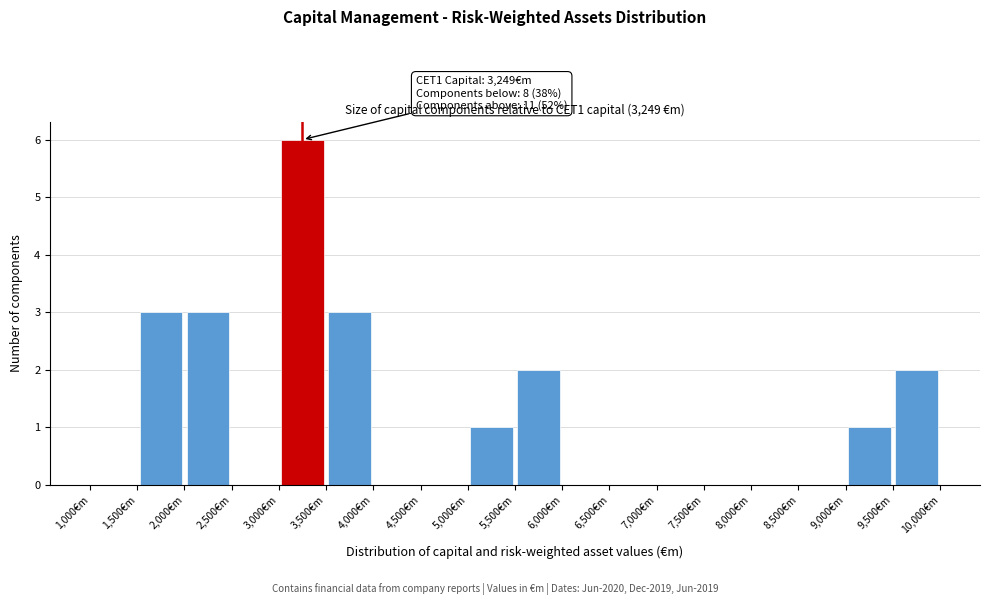

Over which range of the x-axis is the bar tallest?

3000 to 3500